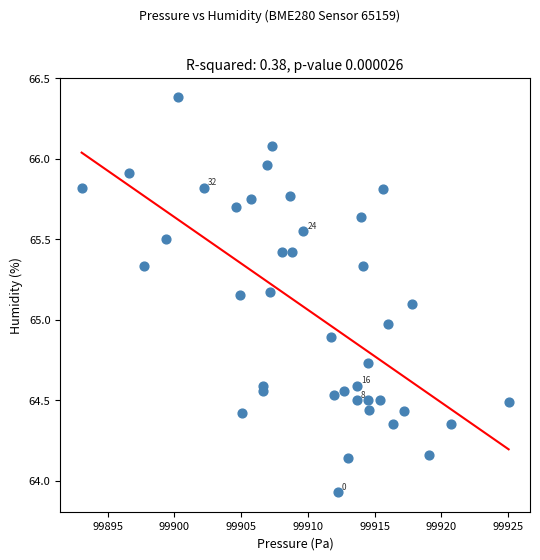

What is the range of X values (max minus min)?

32.0